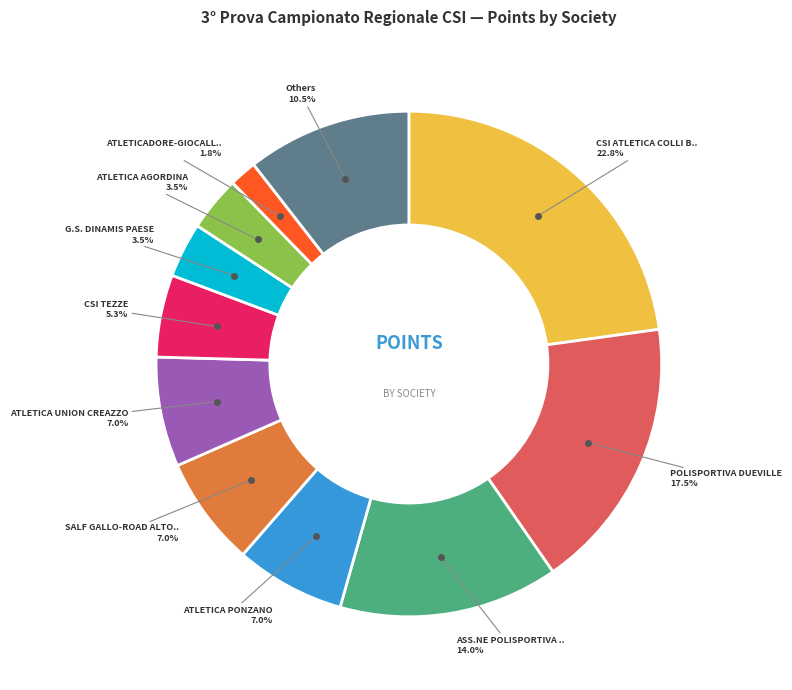

Is there a majority slice in this chart?

No